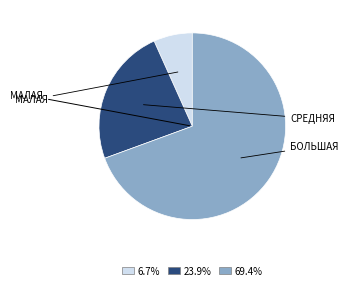

Is there a majority slice in this chart?

Yes